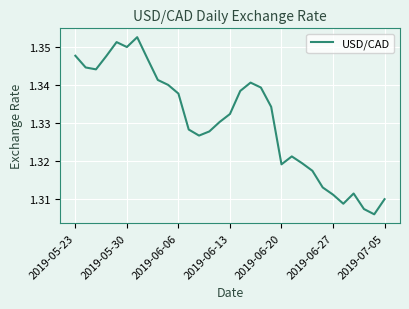

Count the number of data series in this chart.

1